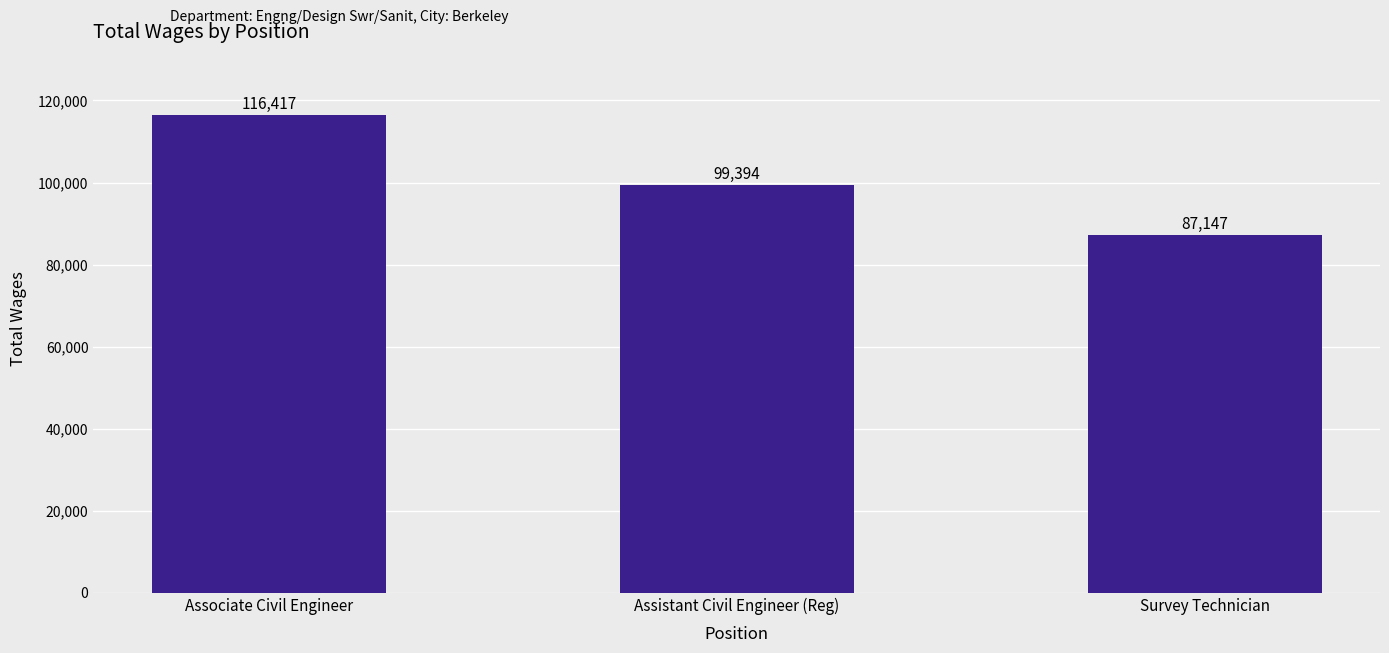

At which label is the value closest to 101782?

Assistant Civil Engineer (Reg)